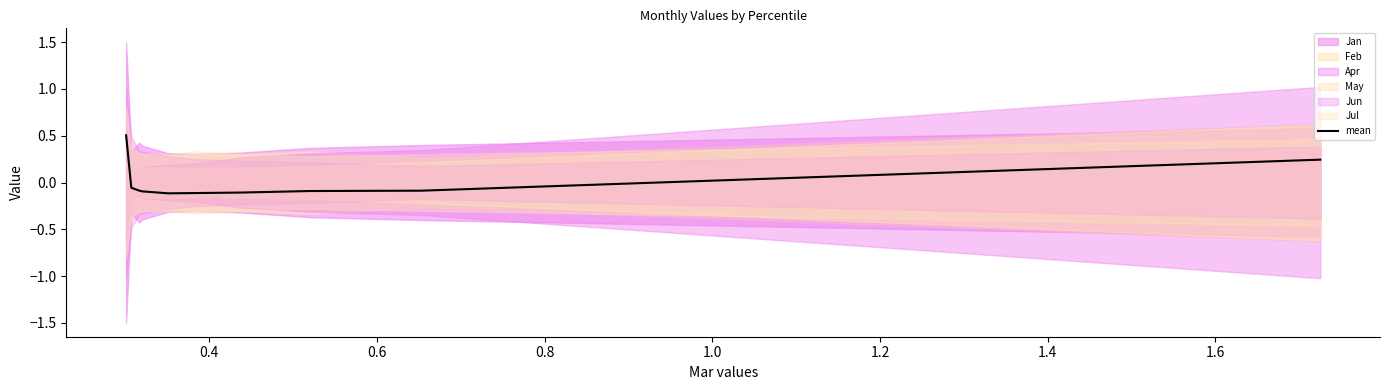

How many interior local valleys (lower than both neighbors) does the data have?

1